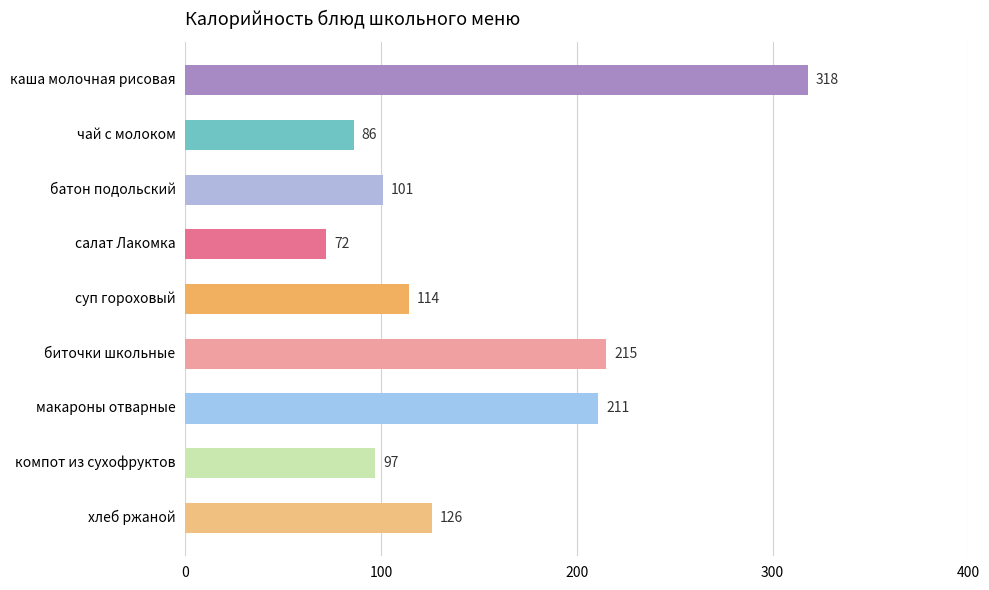

The chart shows a value of 114 at суп гороховый. True or false?

True